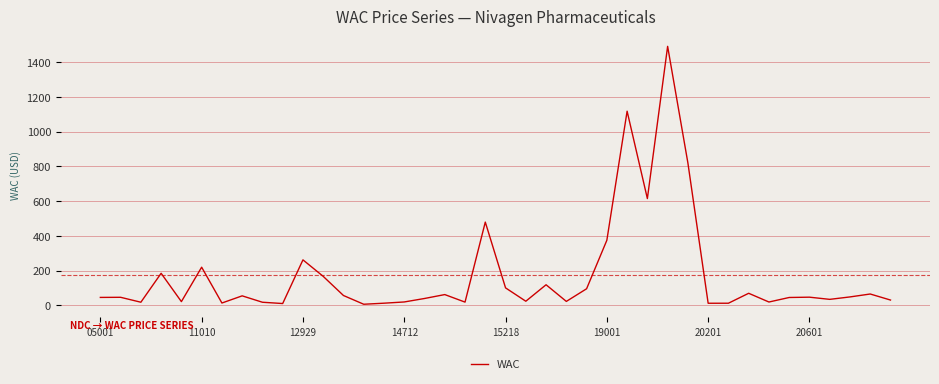

What is the difference between the maximum and minimum values?

1483.7